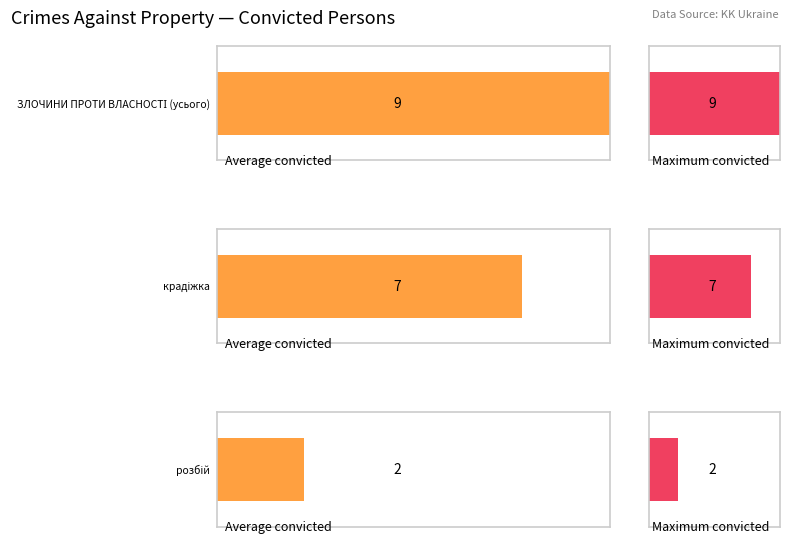

Where is Average utilization nearest to the value 5?

у тому числі крадіжка